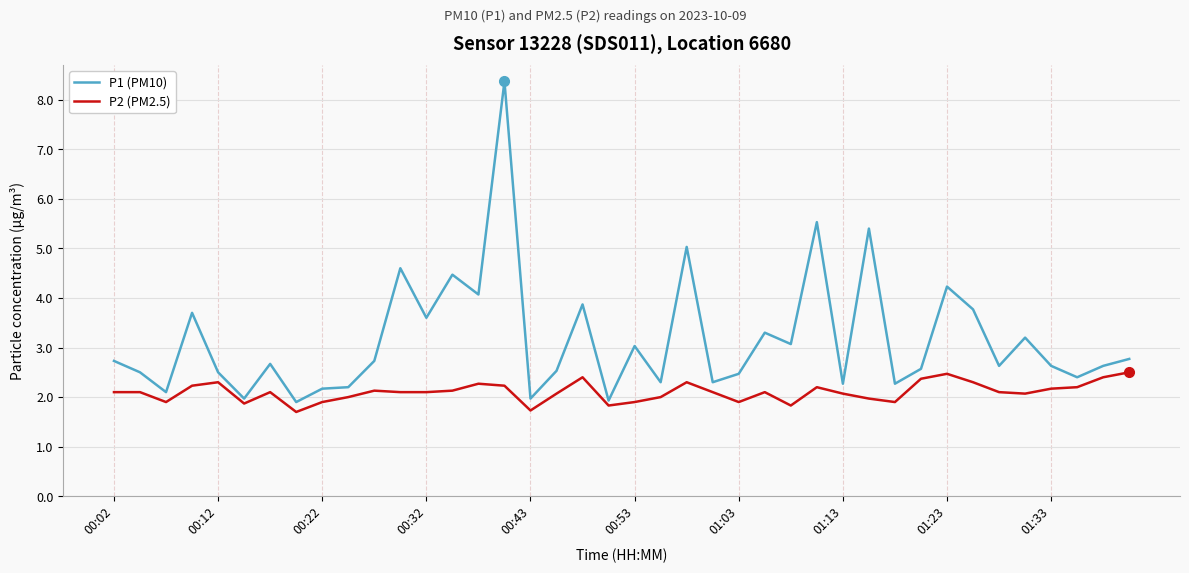

What are all the series names shown in the legend?

P1 (PM10), P2 (PM2.5)